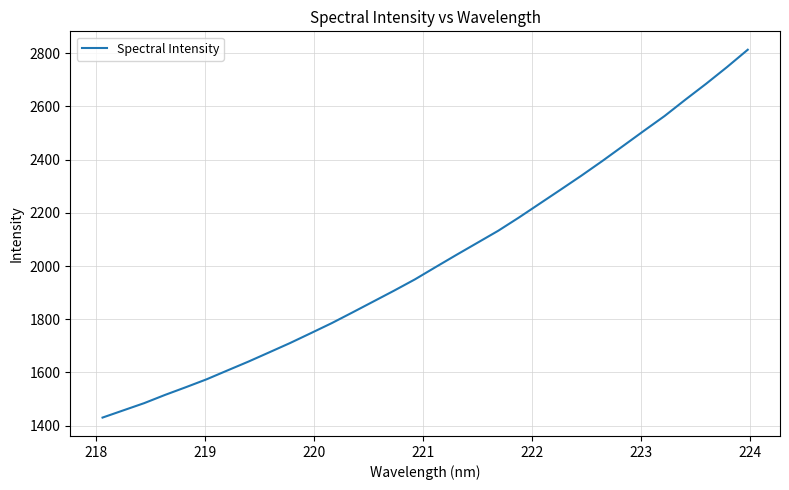

Is this an area chart (filled region under the line)?

No